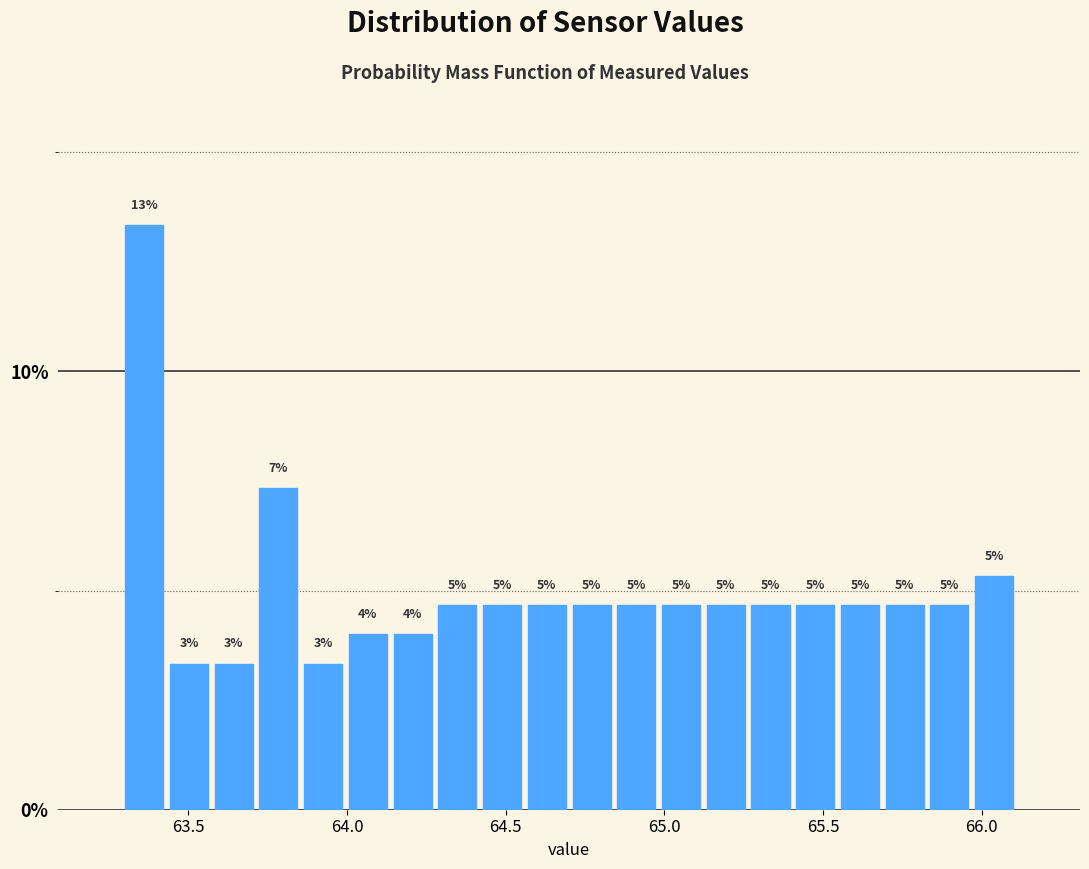

Around what value on the x-axis is the tallest bar? Give the approximate position of its centre, as read against the axis.

63.35